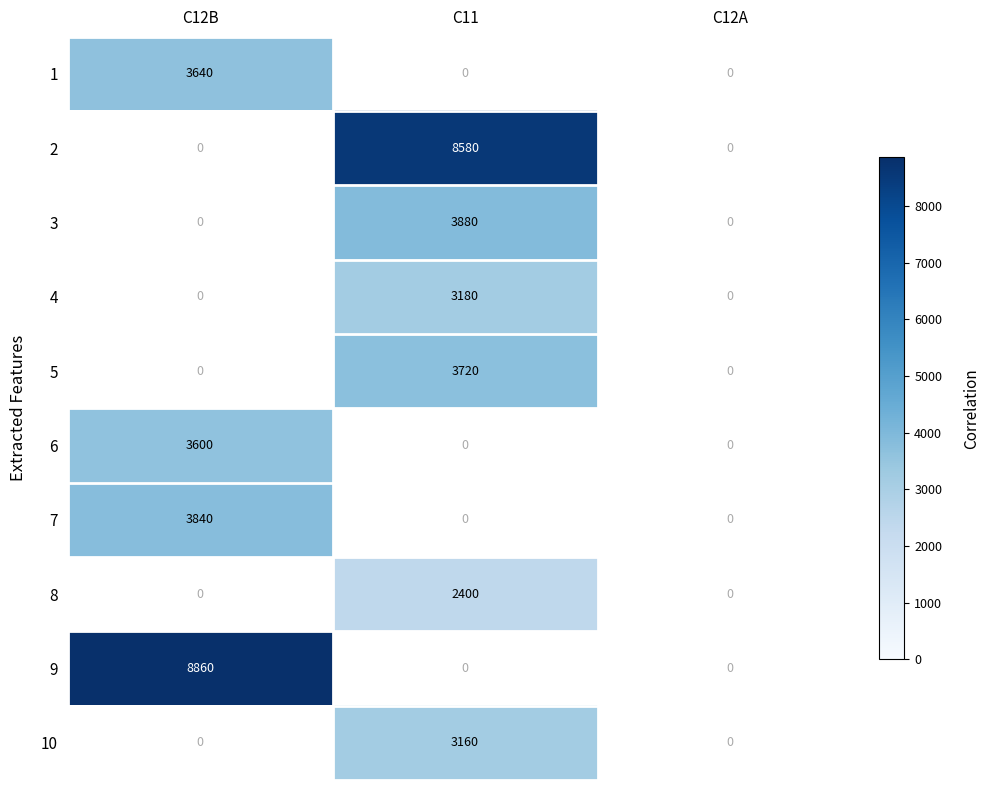

Is it true that 7 equals 1530 at C12B?

False